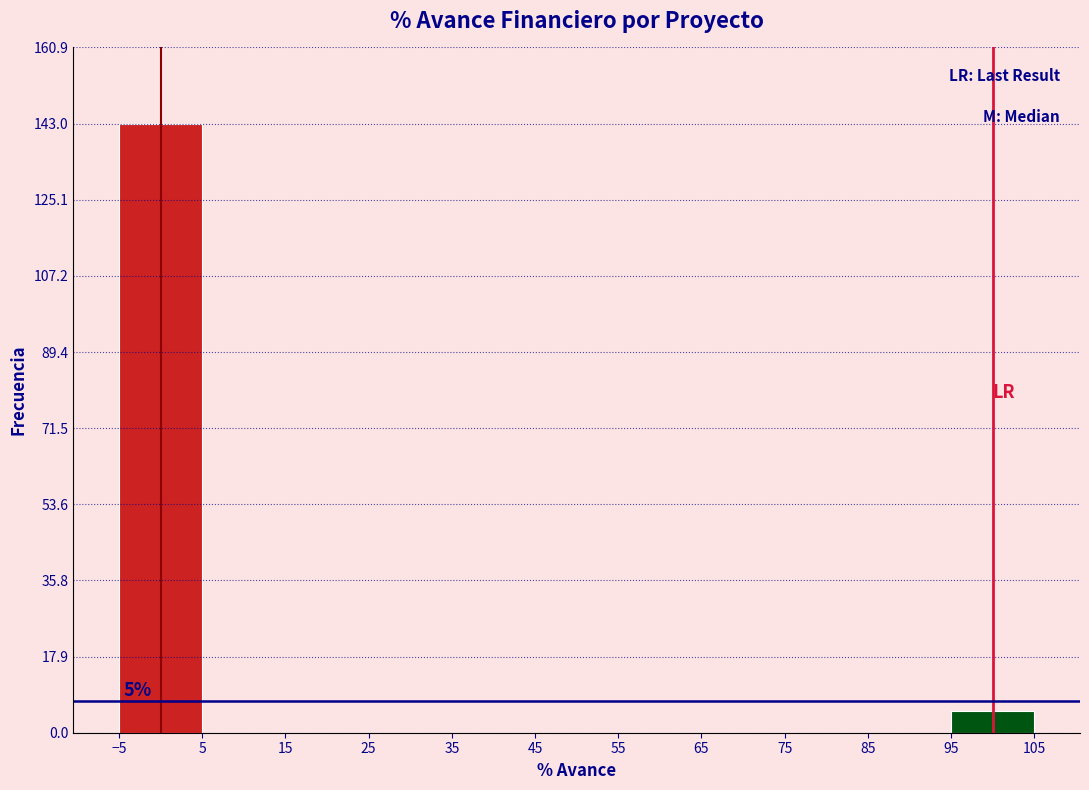

Which range on the x-axis has the tallest bar?

-5 to 5